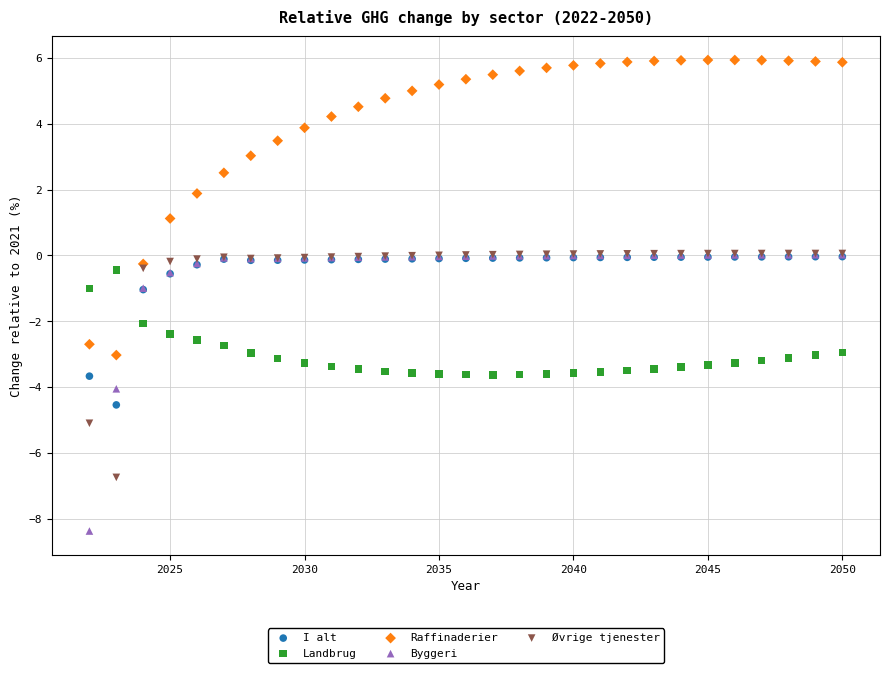

Which series has the largest Y range (max minus min)?

Raffinaderier